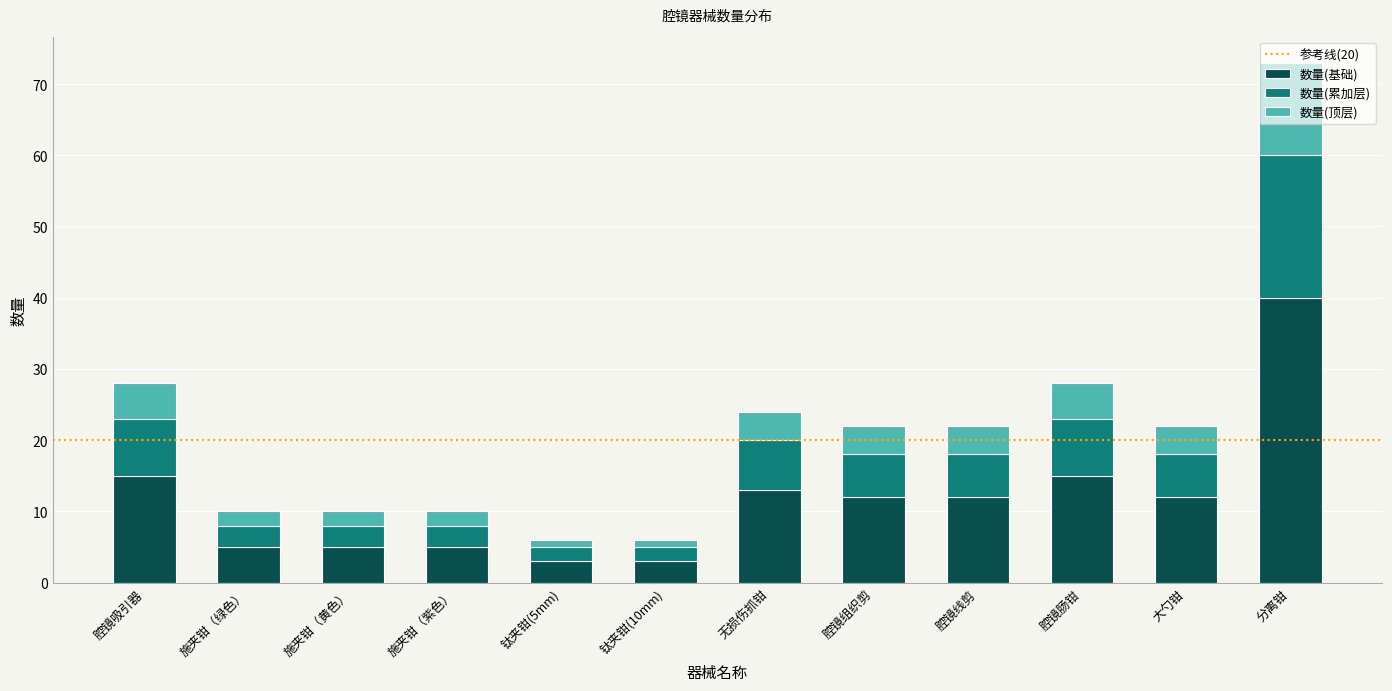

What is the total value across all series at 施夹钳（绿色）?

10